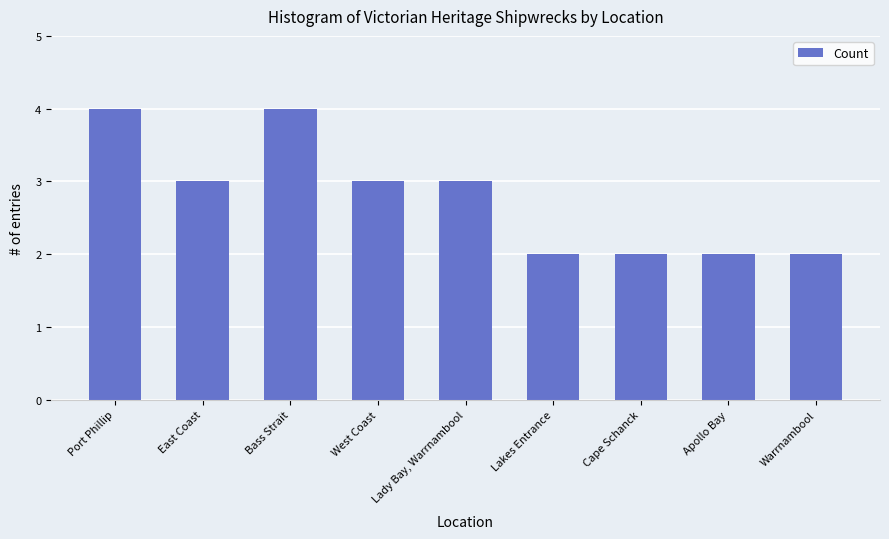

What is the label of the 7th bar from the right?

Bass Strait